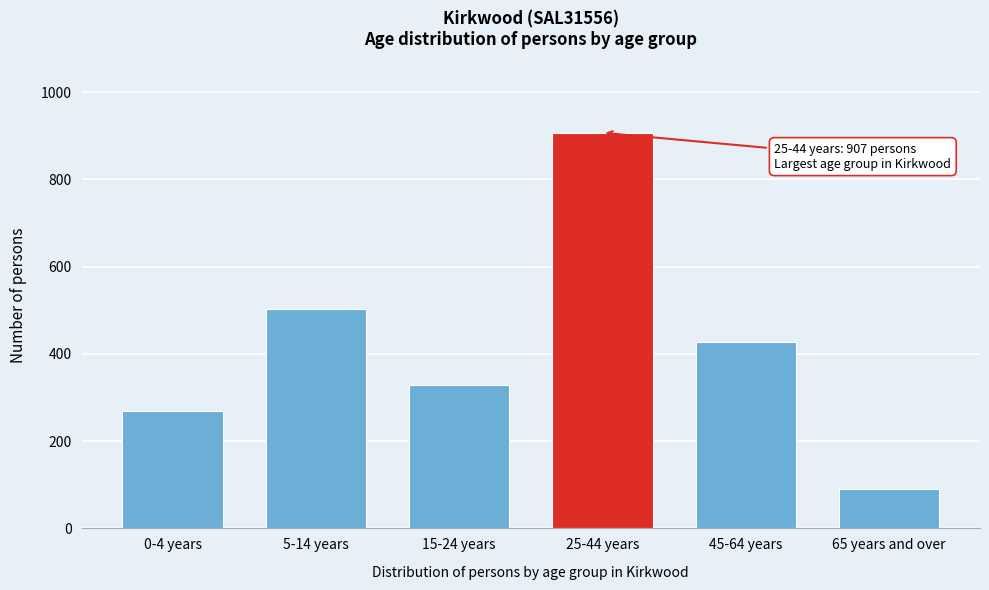

Reading left to right, extract all data points from this chart.

0-4 years=270	5-14 years=503	15-24 years=329	25-44 years=907	45-64 years=427	65 years and over=90